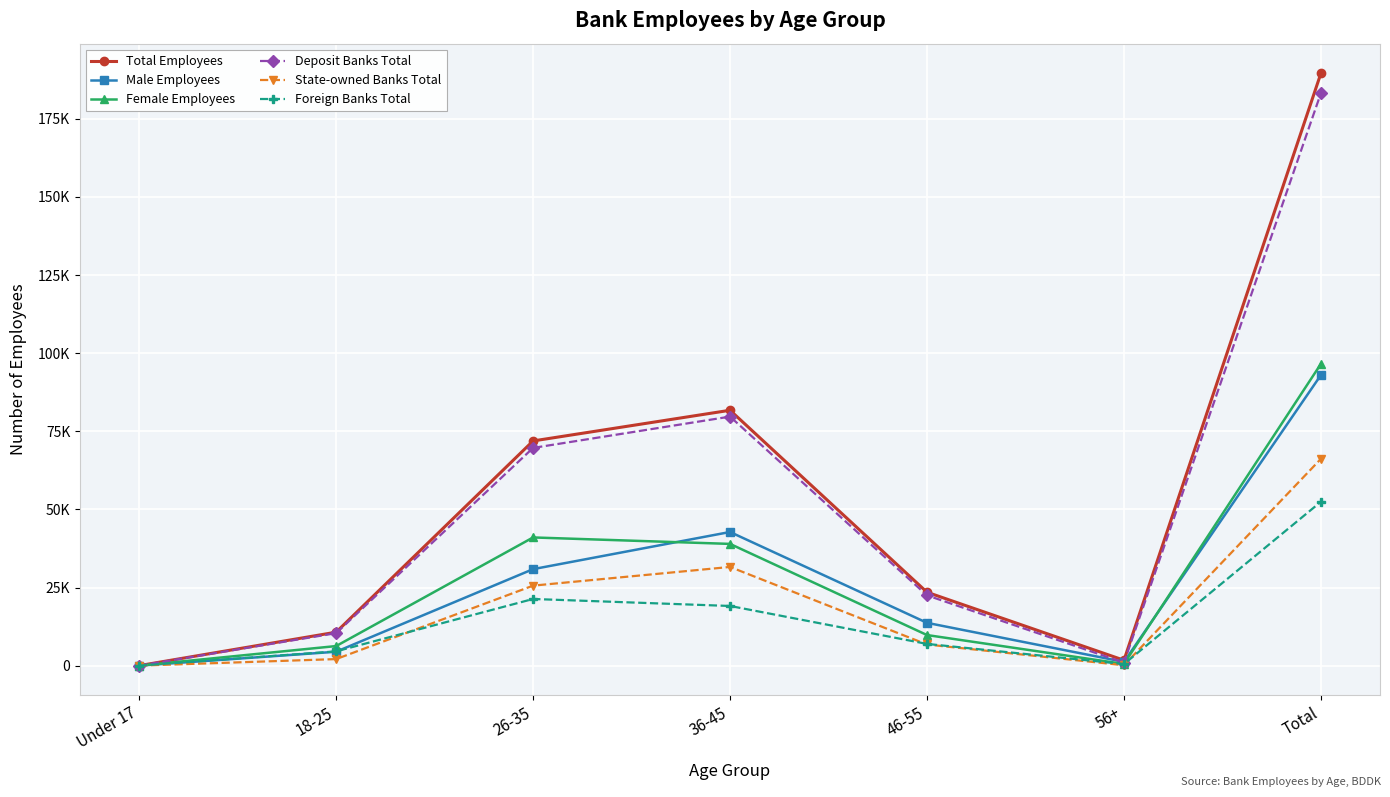

Which label corresponds to the largest value in the chart?

Total